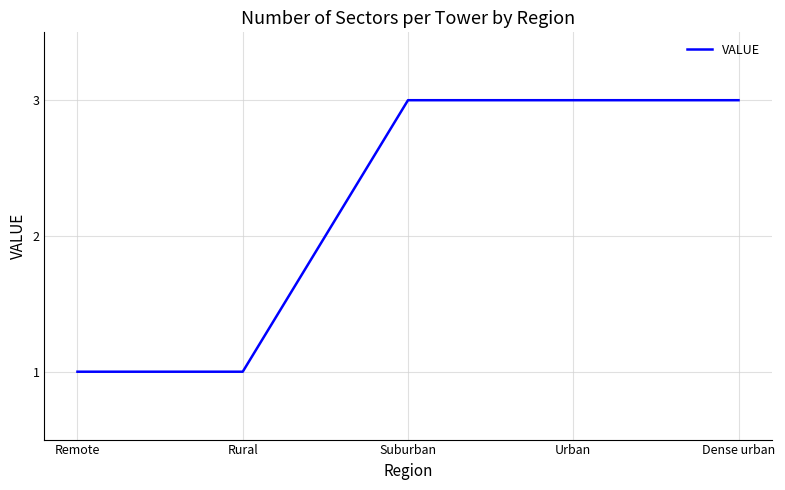

Reading left to right, transcribe all the data shown in this chart.

Remote=1	Rural=1	Suburban=3	Urban=3	Dense urban=3